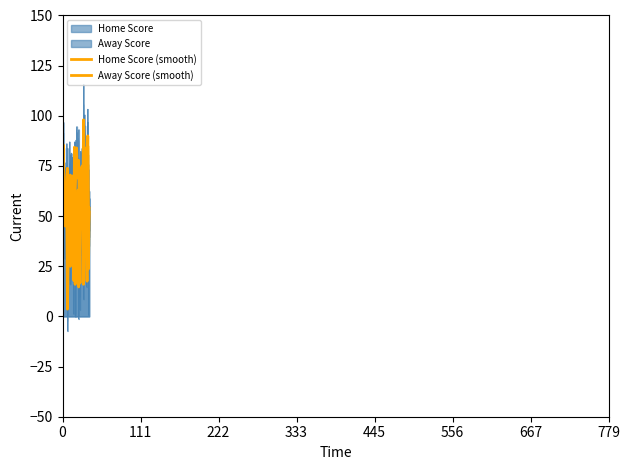

At which category does Home Score reach its first local valley?

4